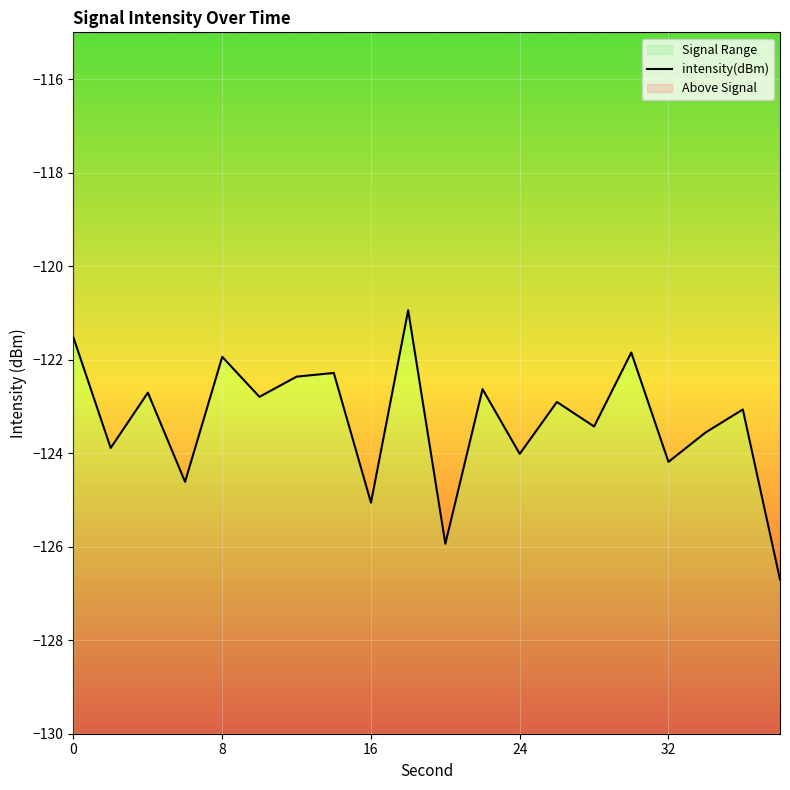

How many values are below -122?

16